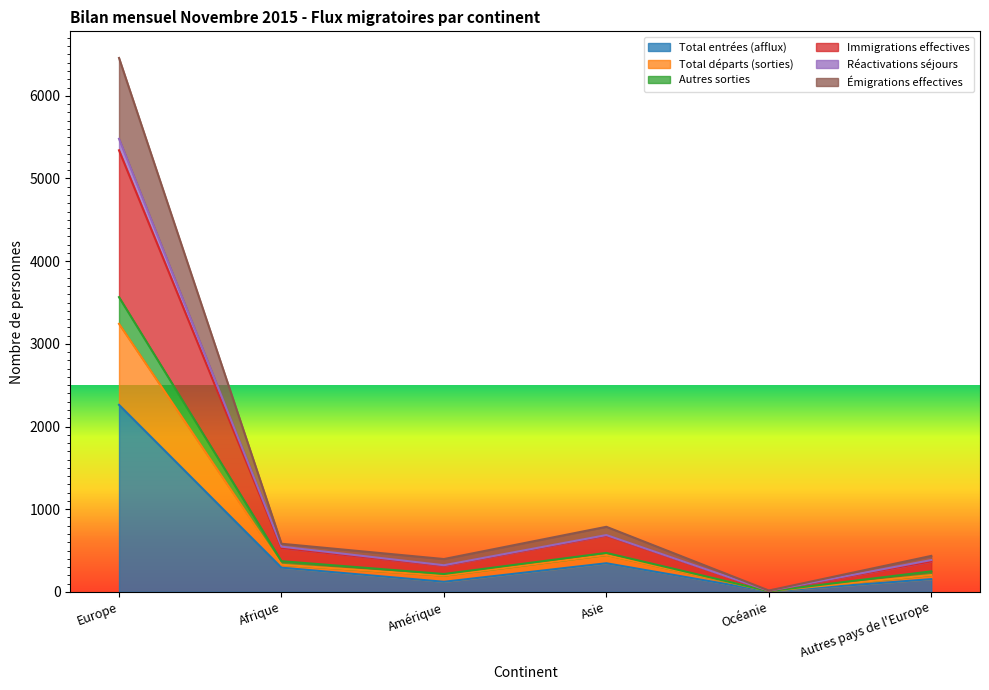

The Total entrées (afflux) series shows 801 at Europe. True or false?

False